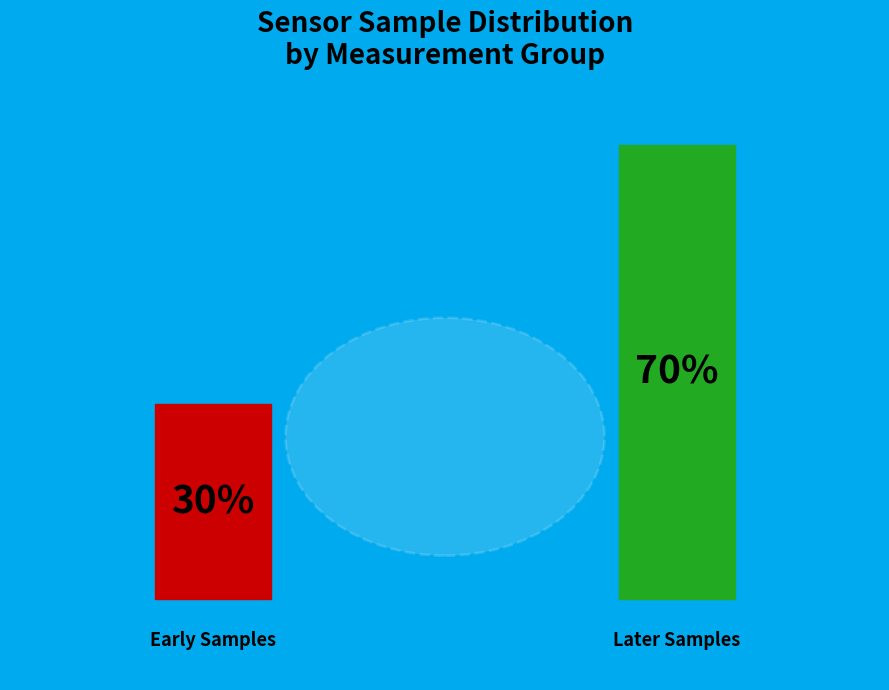

Does 22 account for over 50% of the chart?

No